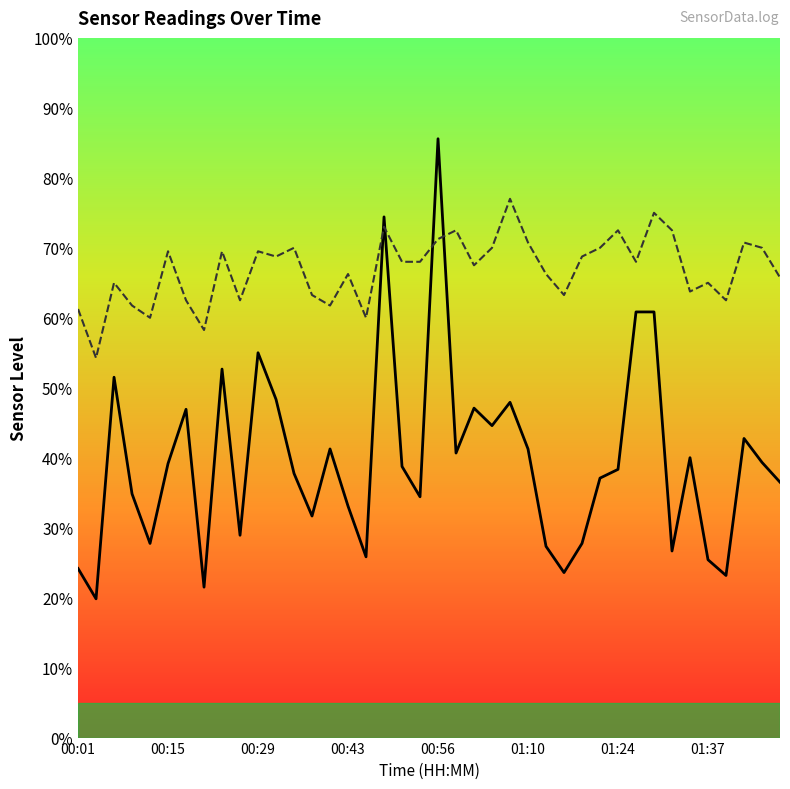

What is the smallest value displayed?

19.8